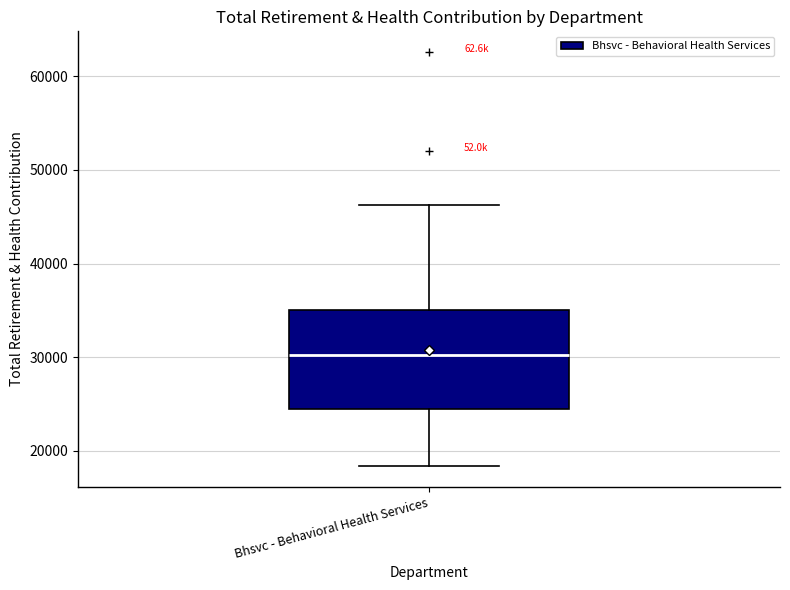

Where is the lower edge of the box for Bhsvc - Behavioral Health Services on the y-axis? The values are not printed on the chart, so give them approximately, as read against the axis.

25000